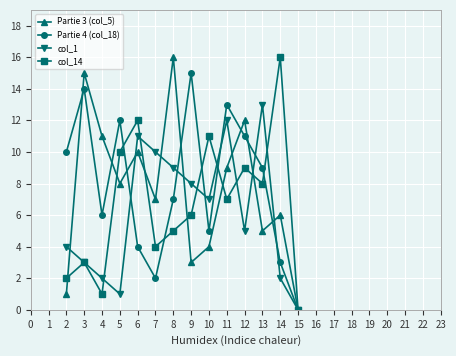

Between 4 and 11, which series saw the biggest shift?

col_1